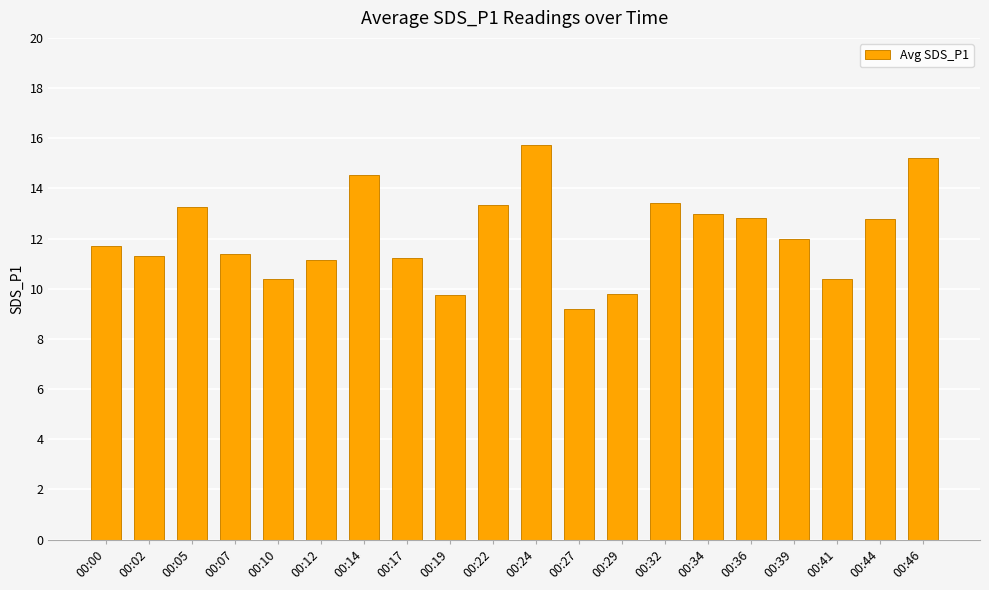

What is the value of the 1st bar from the left?

11.7